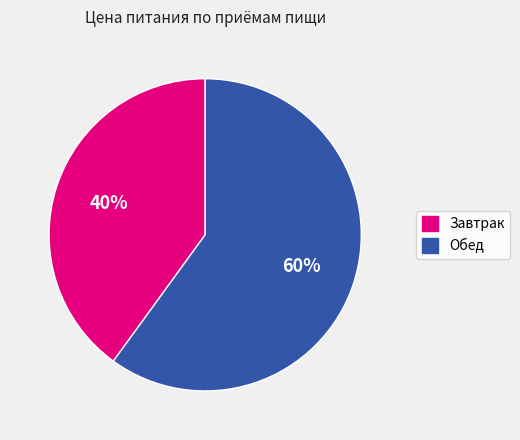

Which slice is the smallest?

Завтрак